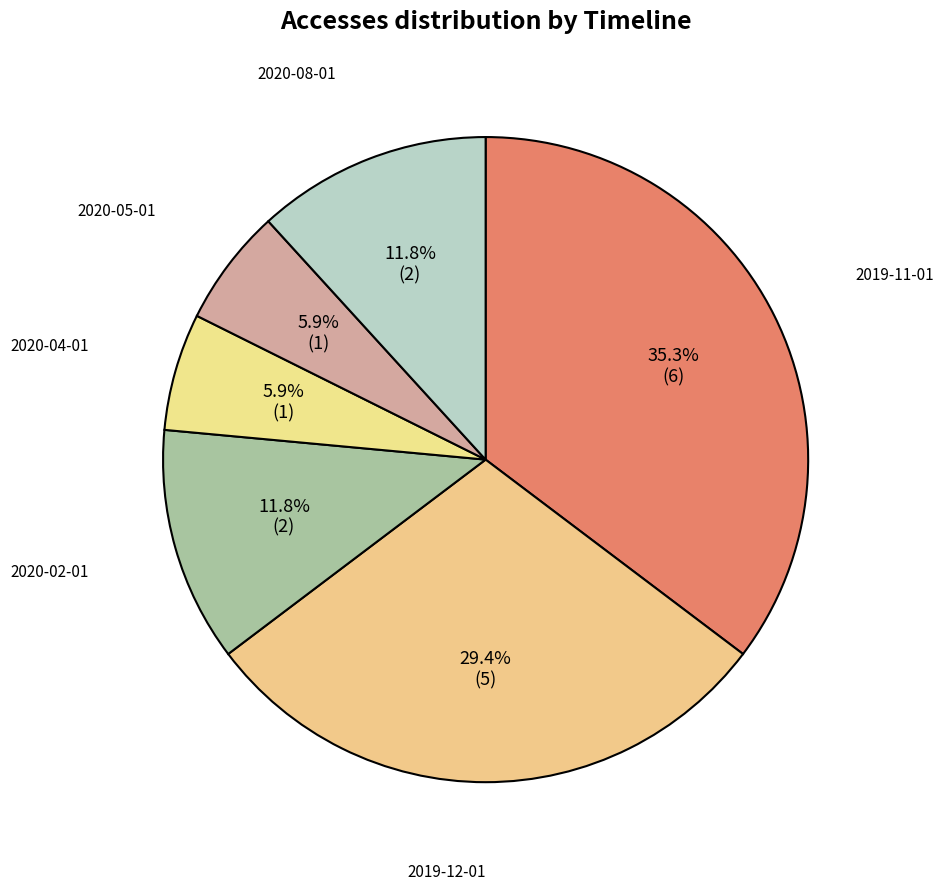

To the nearest percent, what is the difference between the largest and smallest slice percentages?

29%